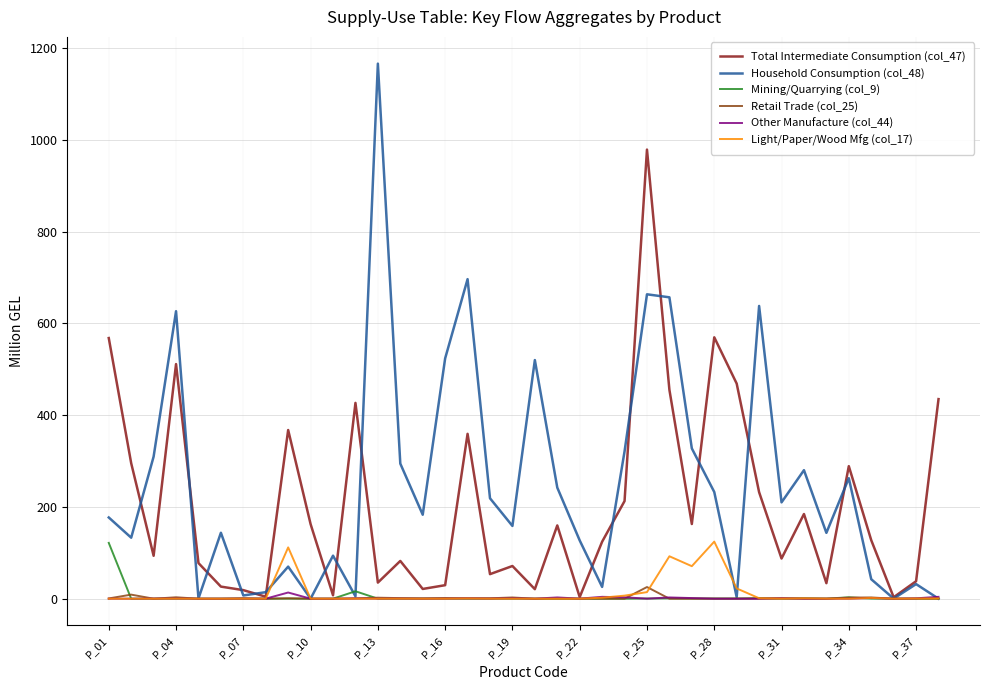

What is the maximum value shown in the chart?

1166.6